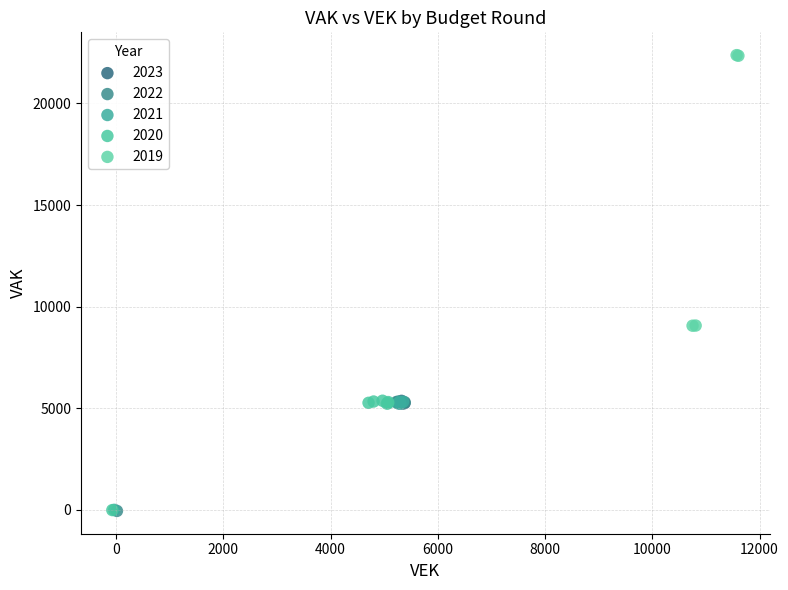

Which series has the widest spread of Y values?

2019